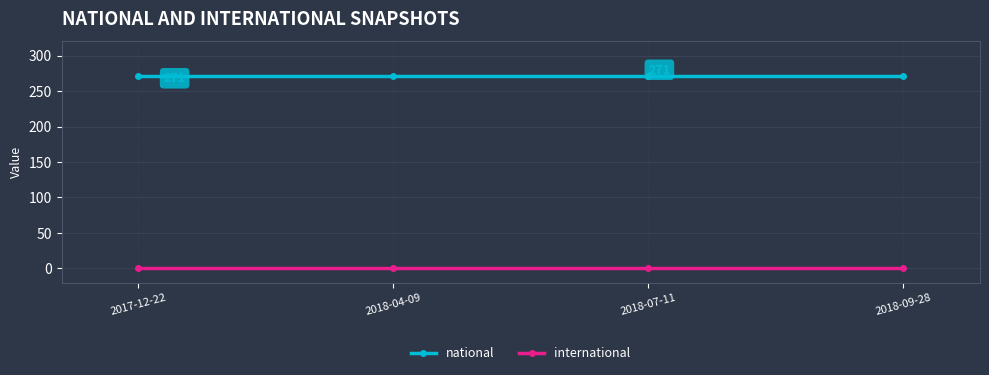

What is the maximum value shown in the chart?

271